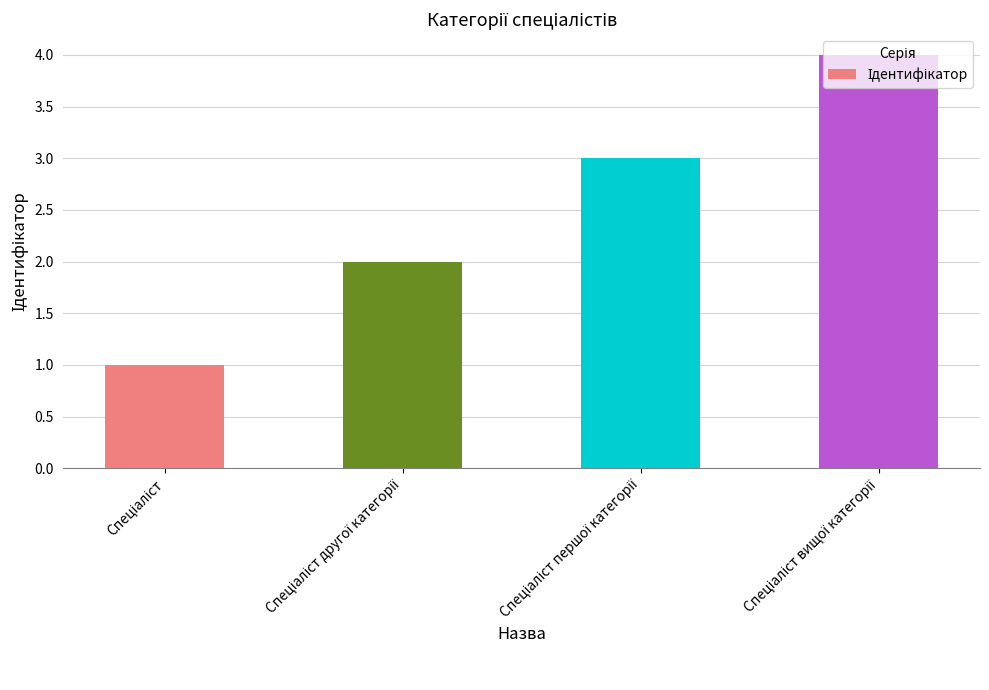

What is the smallest value displayed?

1